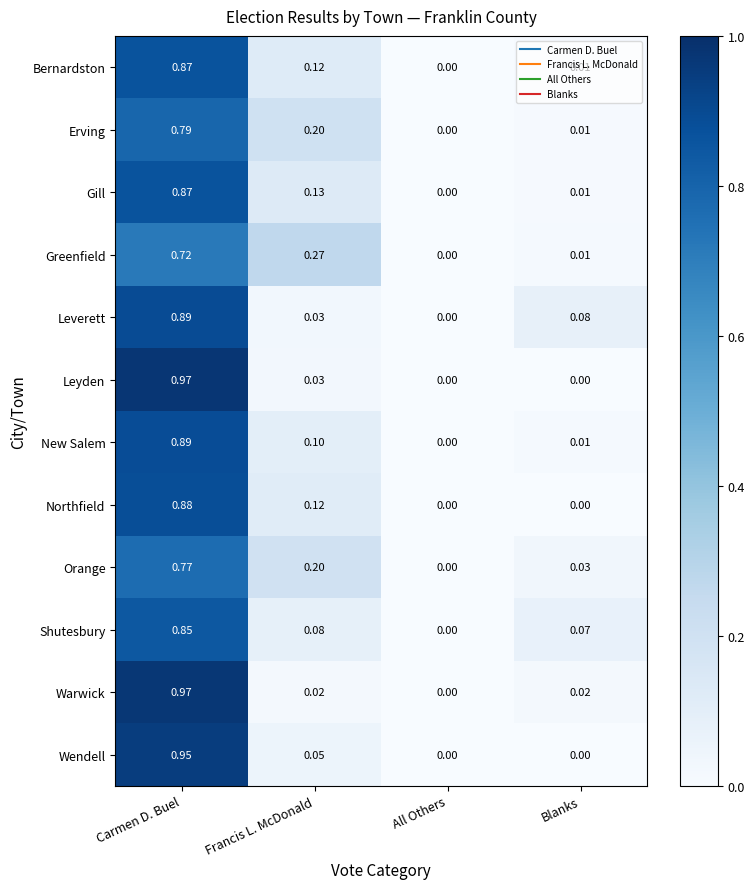

At which category is the sum across all series the highest?

Carmen D. Buel